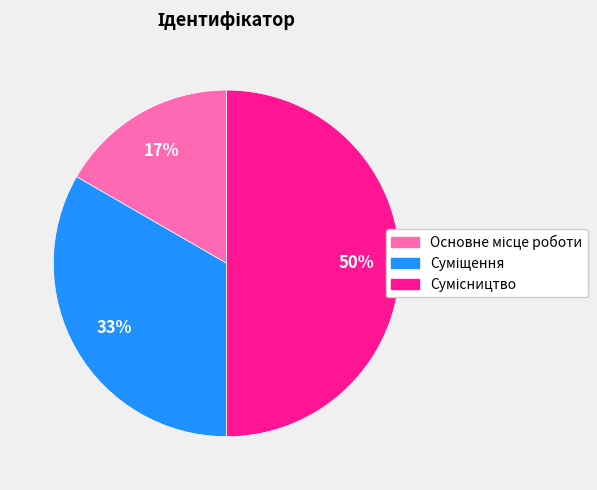

How many slices are in this pie chart?

3